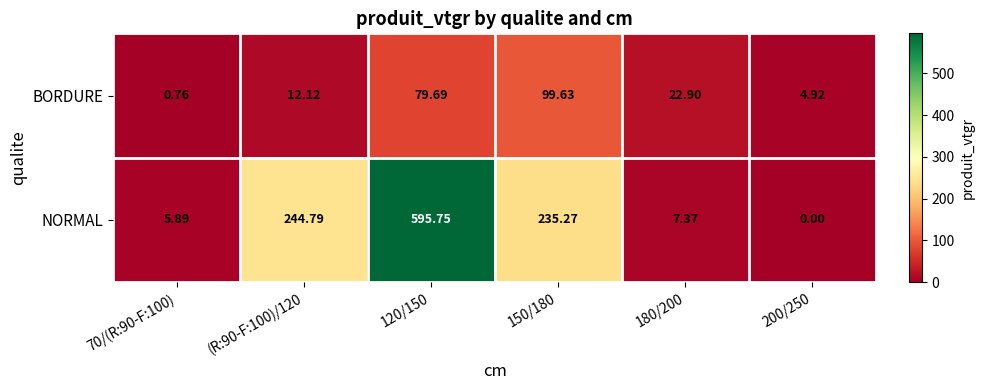

Between (R:90-F:100)/120 and 150/180, which series saw the biggest shift?

BORDURE